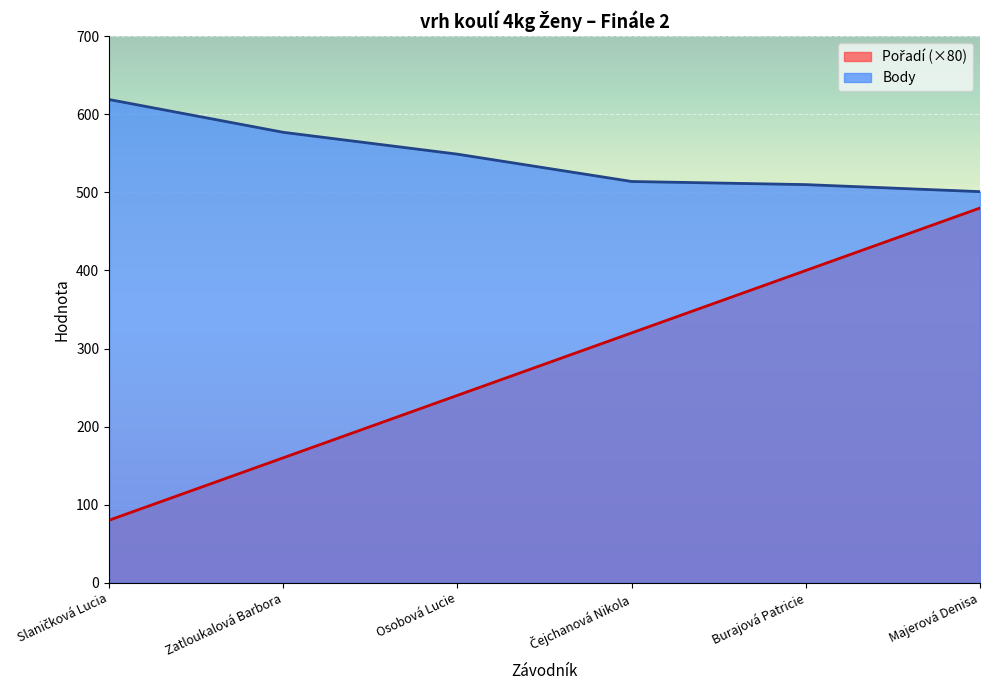

True or false: Body has more than 2 points higher than both neighbors.

False